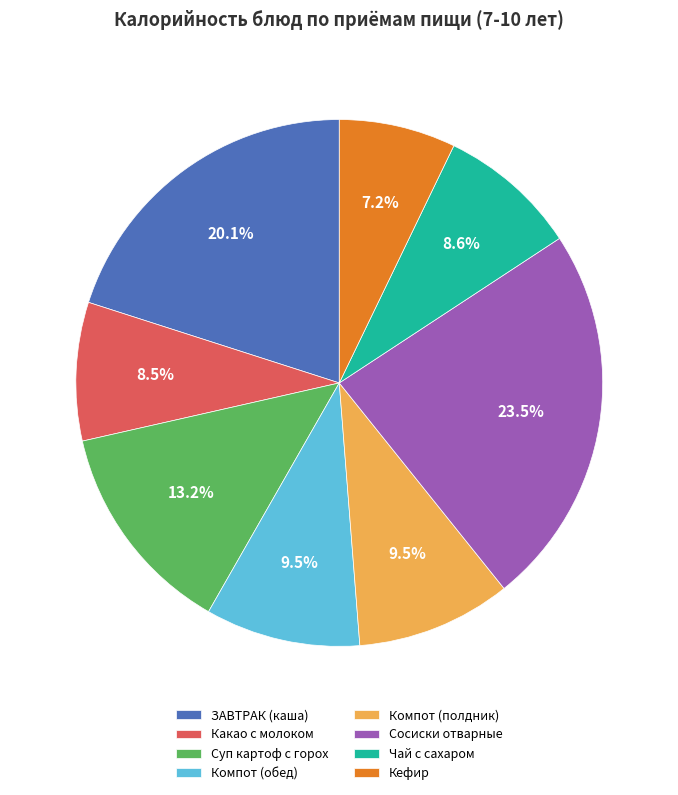

What percentage is the Суп картоф с горох slice, to the nearest percent?

13%